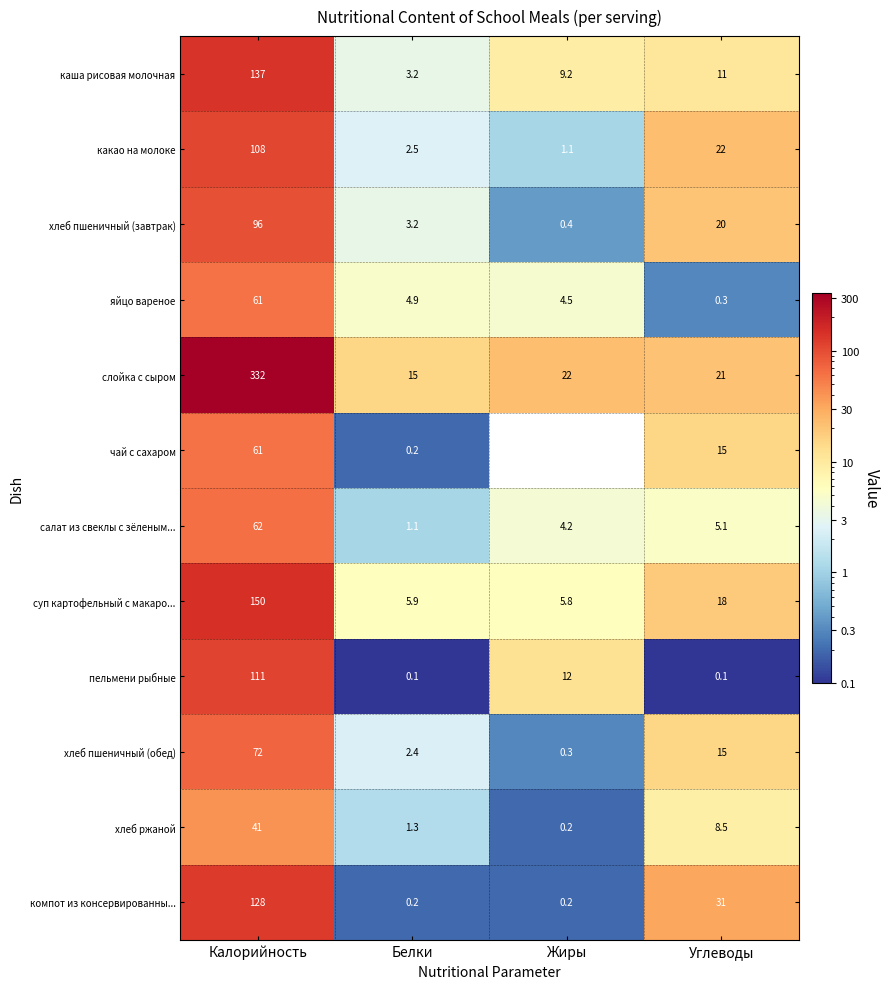

At which category is the sum across all series the highest?

Калорийность